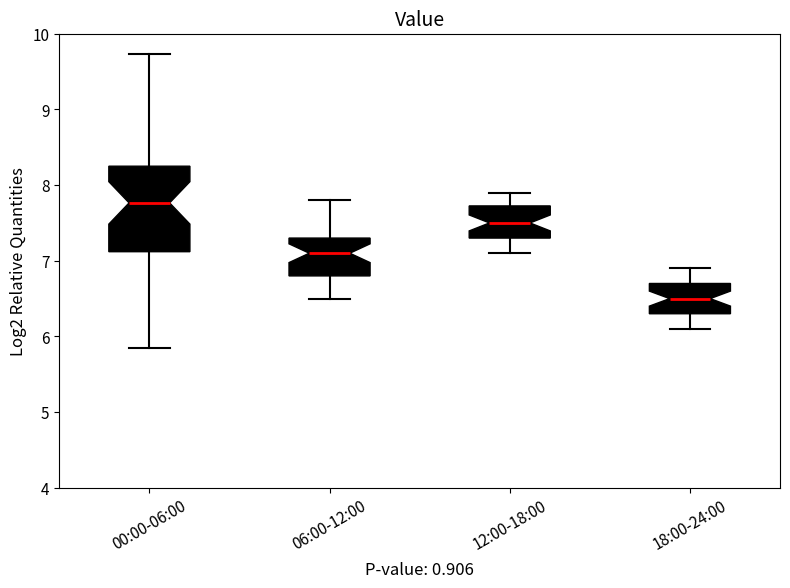

Reading left to right, transcribe this box plot: for each box, give where its median line is, the range the box spans, and where its two whiskers end, as read against the y-axis. The values are not printed on the chart, so give them approximately, as read against the axis.

00:00-06:00: median 7.8, box 7.1 to 8.3, whiskers 5.9 to 9.7
06:00-12:00: median 7.1, box 6.8 to 7.3, whiskers 6.5 to 7.8
12:00-18:00: median 7.5, box 7.3 to 7.7, whiskers 7.1 to 7.9
18:00-24:00: median 6.5, box 6.3 to 6.7, whiskers 6.1 to 6.9